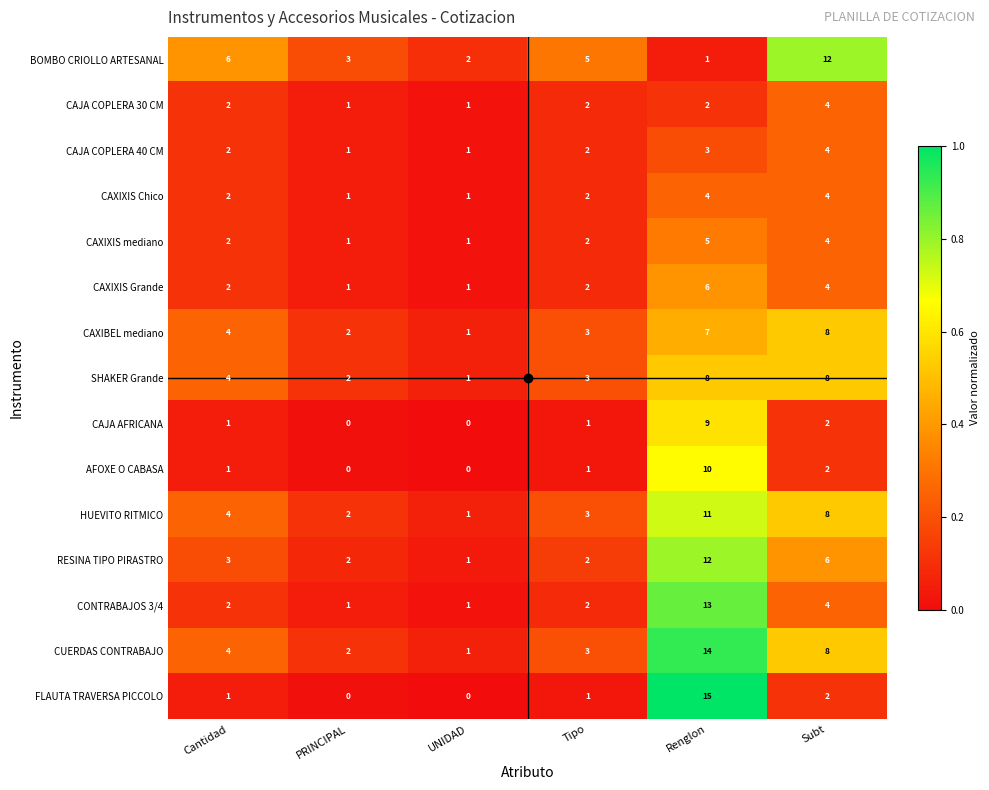

What is the highest value of the HUEVITO RITMICO series?

11